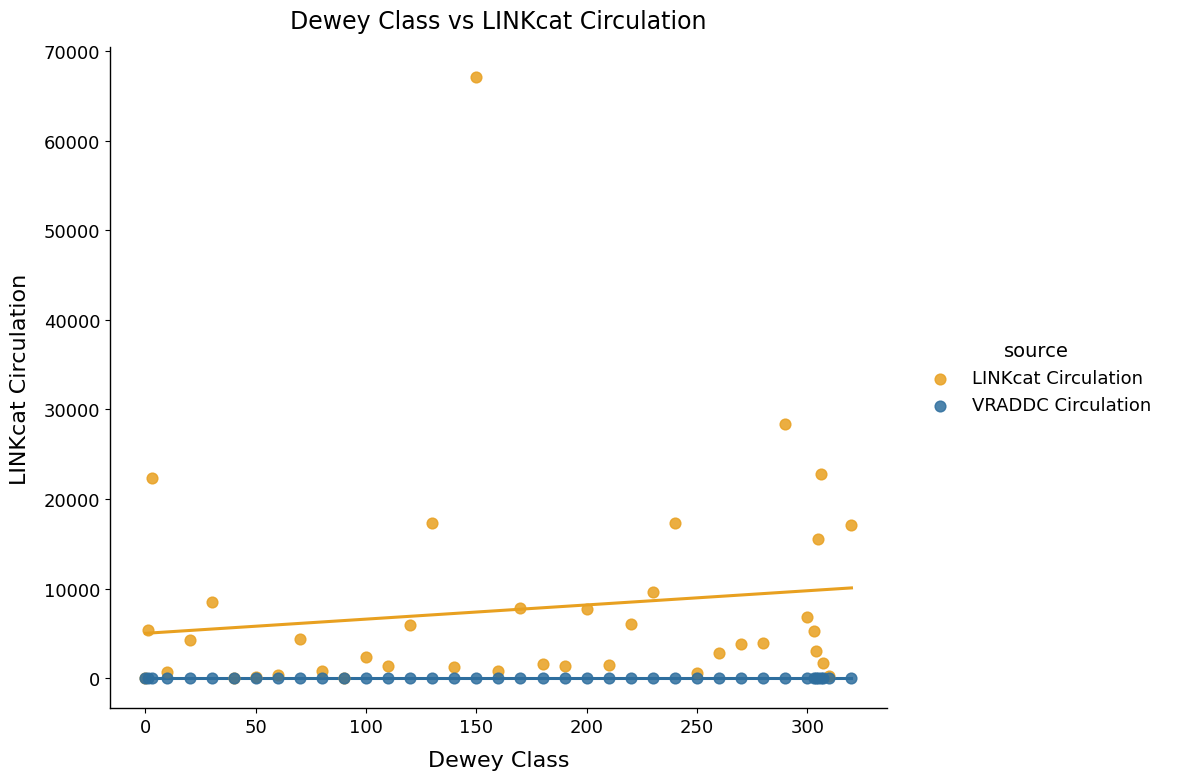

Across all series, what Y value is closest to 33519?

28390